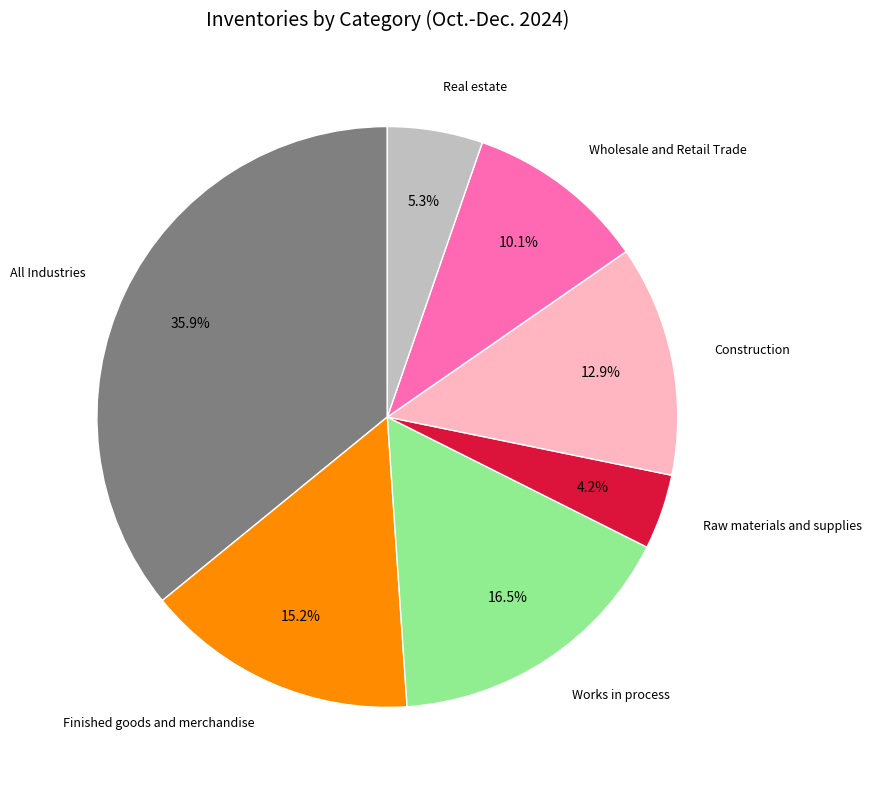

Does Wholesale and Retail Trade account for over 50% of the chart?

No